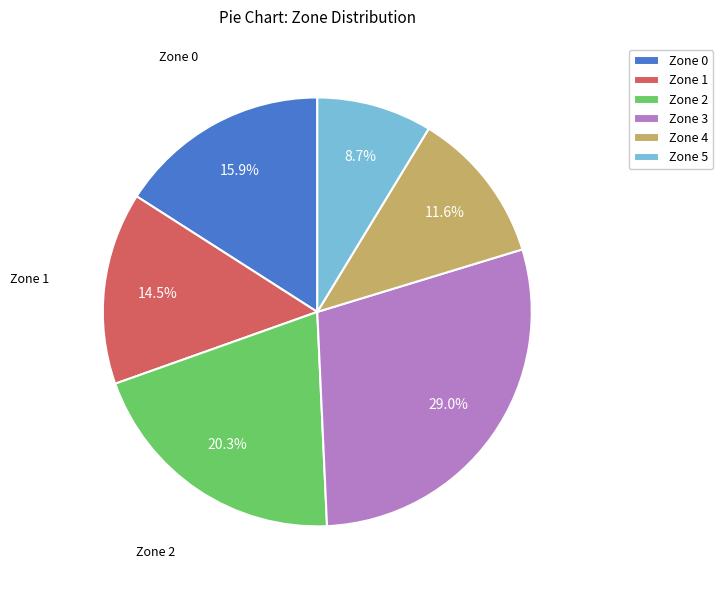

Which category has the biggest portion of the pie?

Zone 3